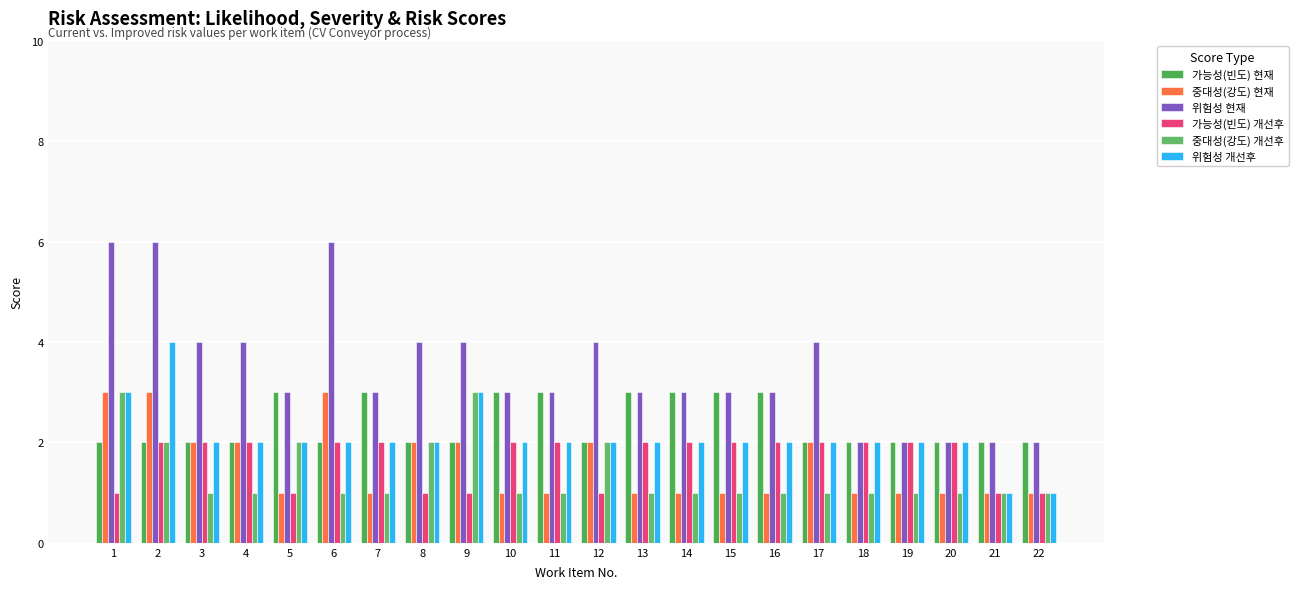

What is the sum of the 위험성 개선후 values at 6 and 22?

3